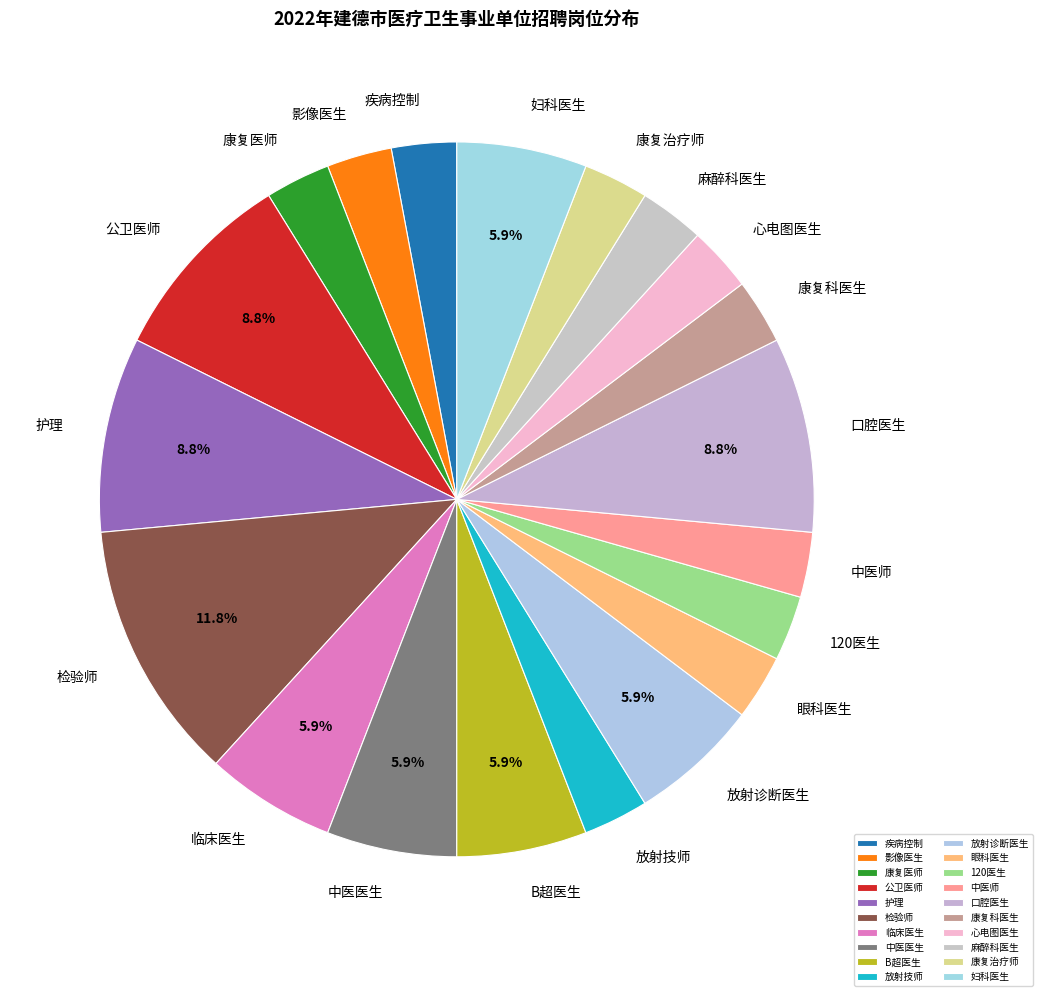

Which category has the biggest portion of the pie?

检验师